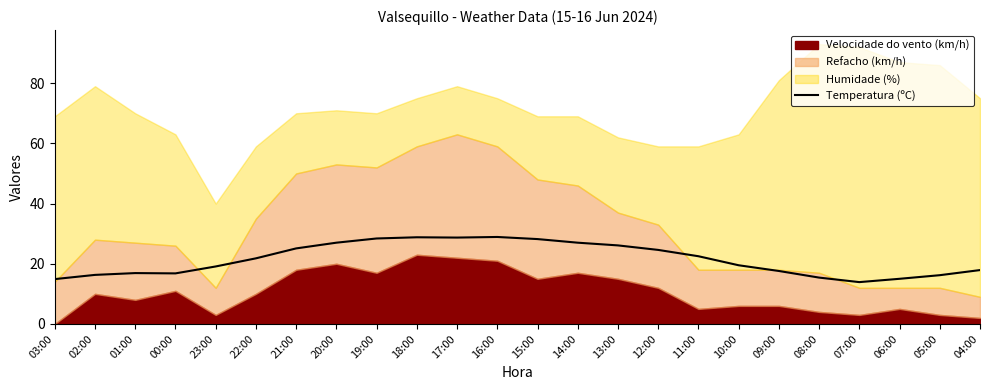

What is the value of the 9th point from the left?

28.4